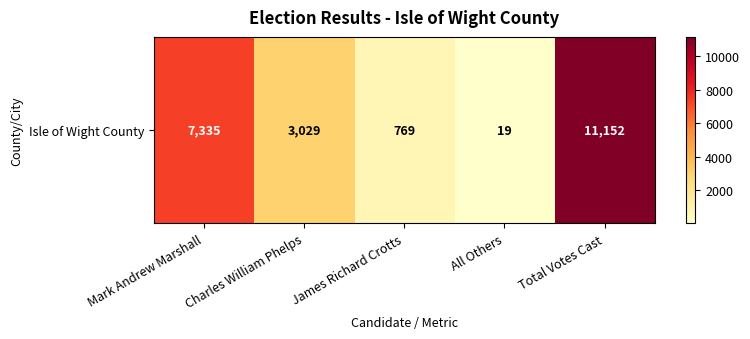

Between Charles William Phelps and All Others, which is larger?

Charles William Phelps